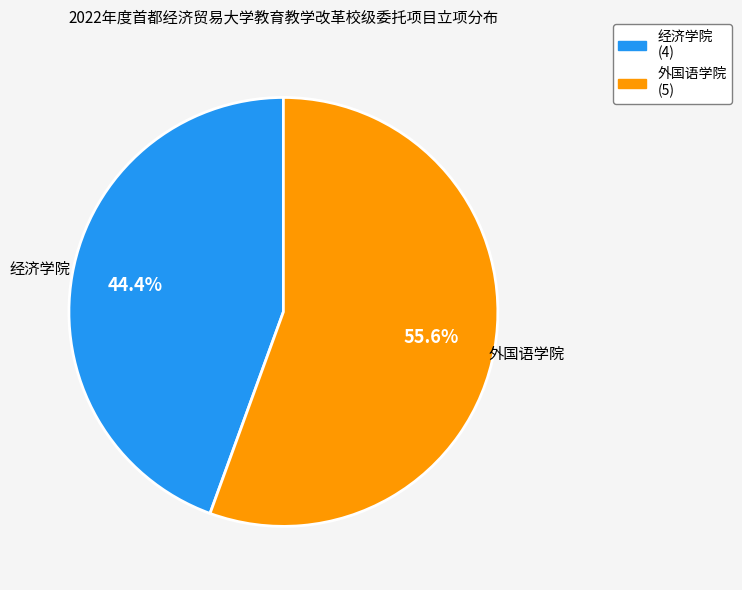

Is it true that 经济学院 is 38% of the pie?

False